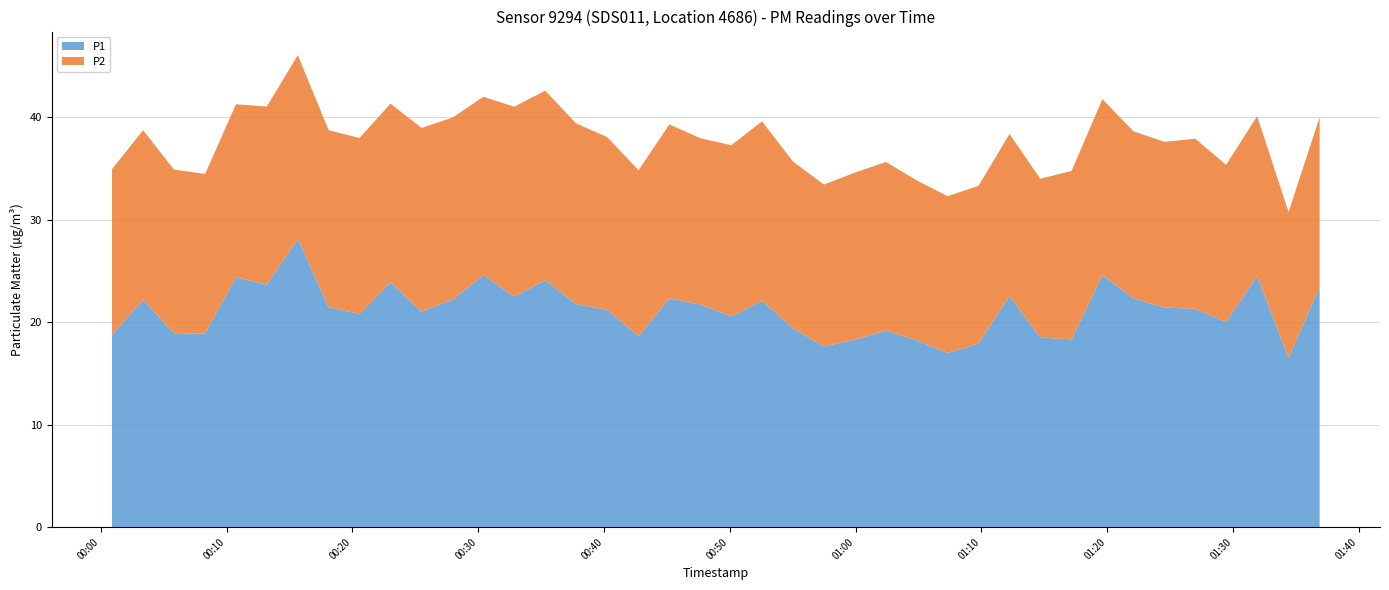

Reading left to right, transcribe all the data shown in this chart.

P1: 18.8	22.2	18.9	18.9	24.4	23.7	28.1	21.5	20.8	23.9	21.0	22.2	24.6	22.5	24.1	21.8	21.2	18.6	22.3	21.7	20.6	22.1	19.4	17.6	18.3	19.2	18.2	17.0	17.9	22.6	18.5	18.3	24.6	22.3	21.4	21.3	20.0	24.5	16.5	23.4
P2: 16.2	16.6	16.0	15.6	16.9	17.4	17.9	17.3	17.2	17.4	17.9	17.8	17.4	18.5	18.5	17.6	16.9	16.2	17.0	16.2	16.7	17.5	16.3	15.8	16.3	16.5	15.6	15.3	15.4	15.8	15.5	16.4	17.2	16.3	16.2	16.6	15.3	15.6	14.2	16.6